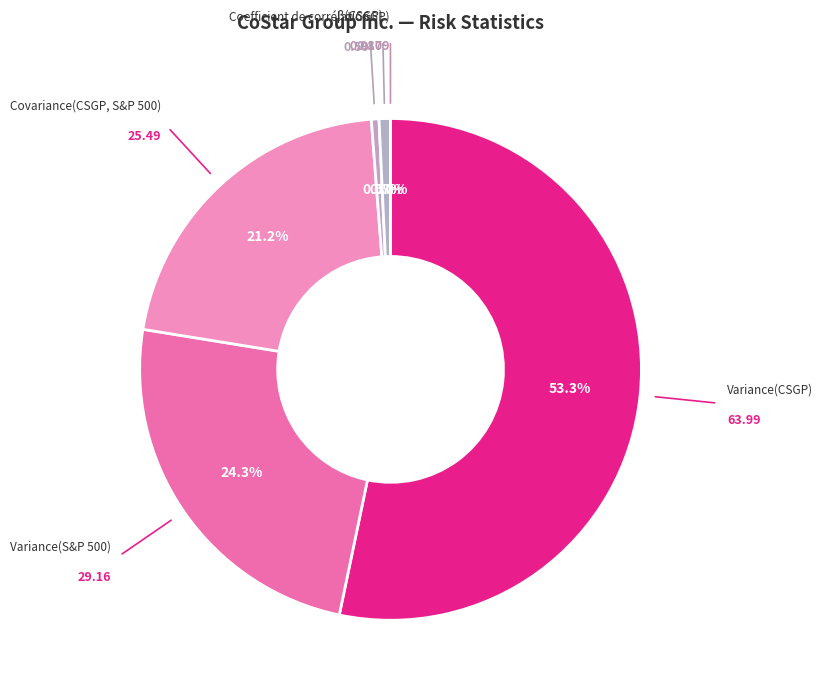

Is Variance(CSGP) the majority of the pie?

Yes